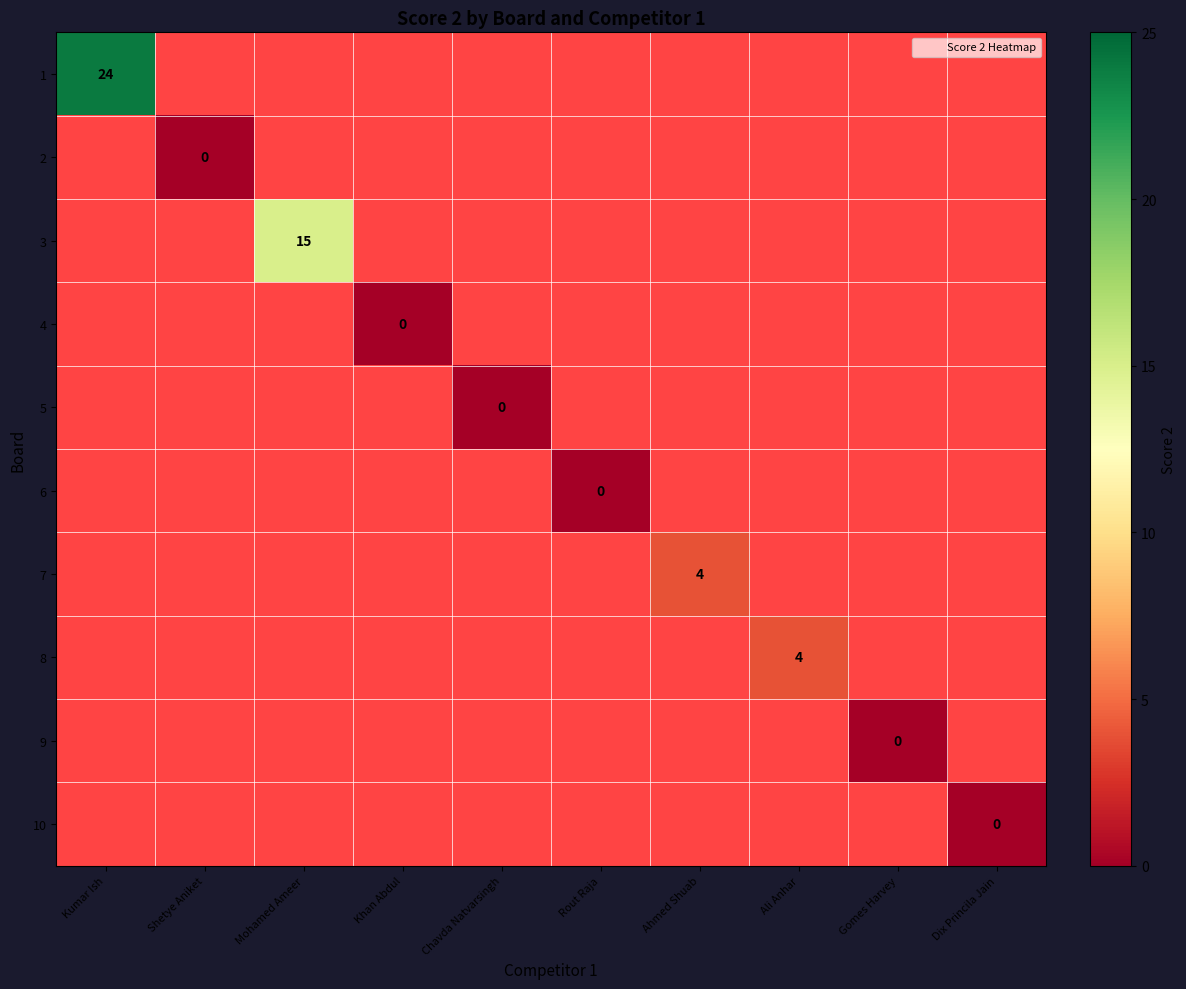

Which label corresponds to the smallest value in the chart?

Shetye Aniket